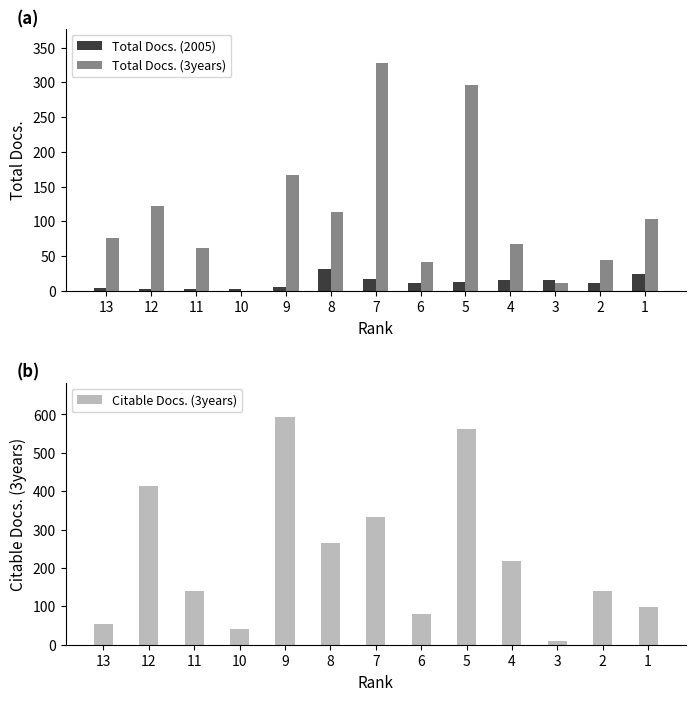

What is the approximate value of Total Docs. (2005) at 2?

12